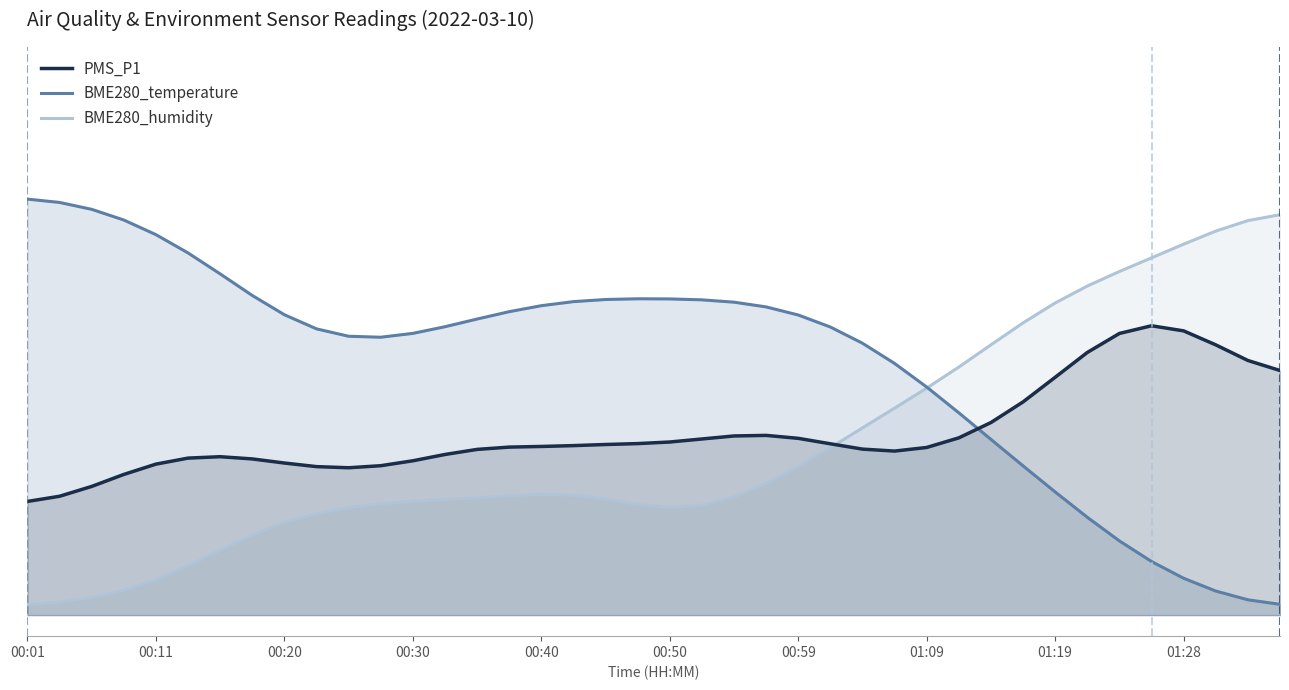

Rank the series at 01:04 from lowest to highest value.

BME280_humidity, BME280_temperature